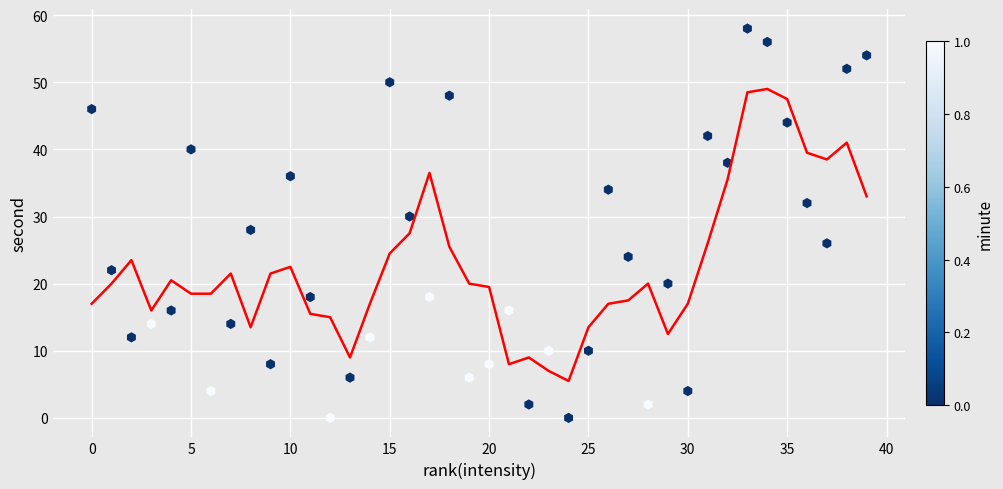

What is the range of X values (max minus min)?

39